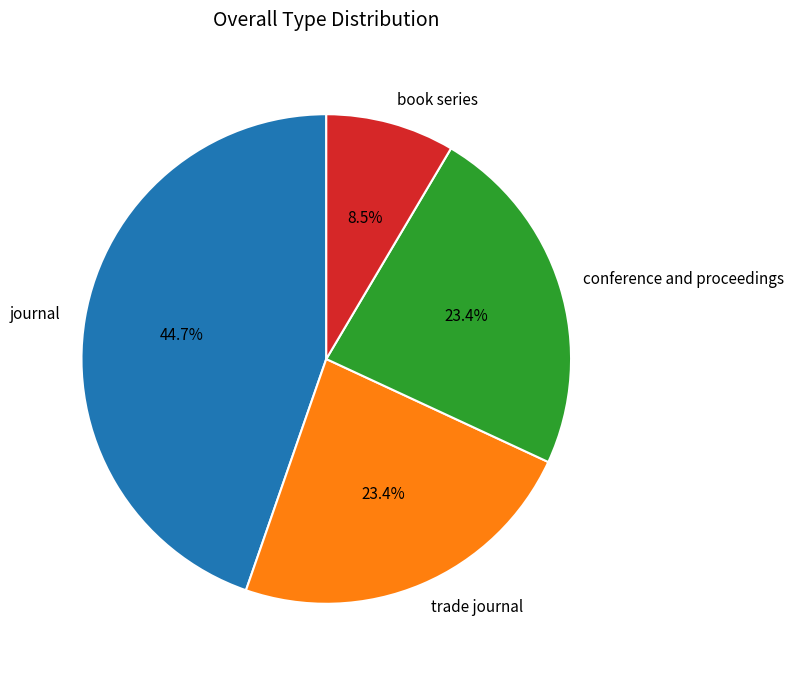

Is it true that conference and proceedings is 23% of the pie?

True